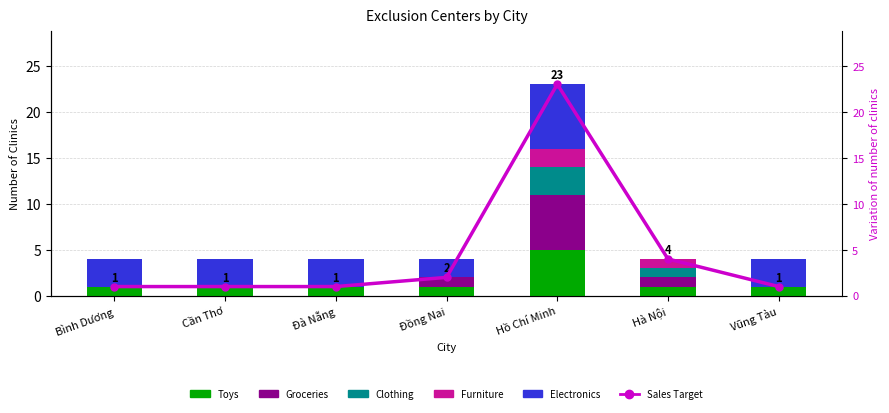

What are all the series names shown in the legend?

Toys, Groceries, Clothing, Furniture, Electronics, Sales Target